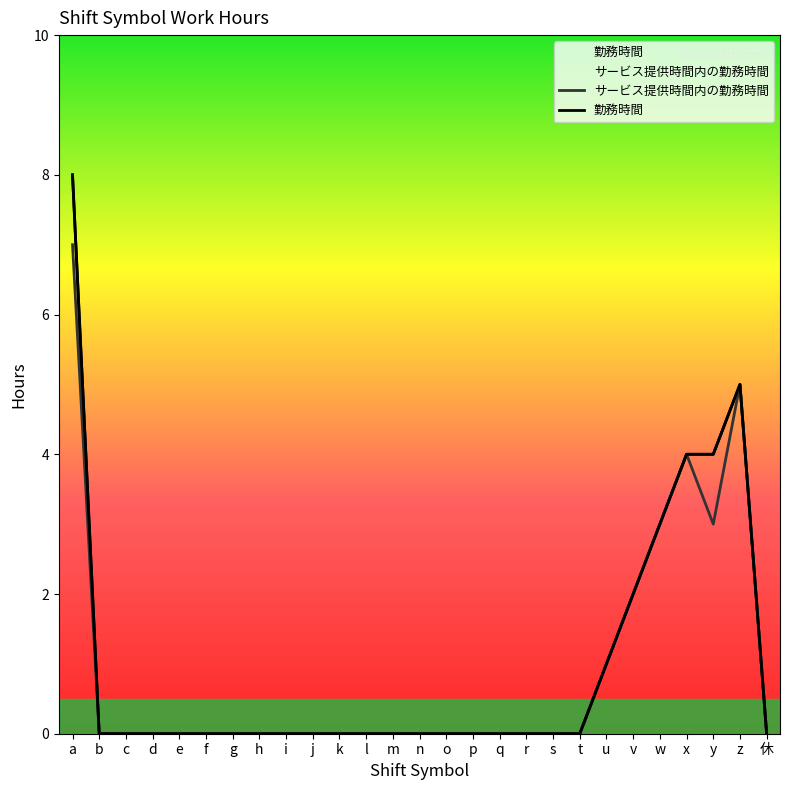

Is this an area chart (filled region under the line)?

No